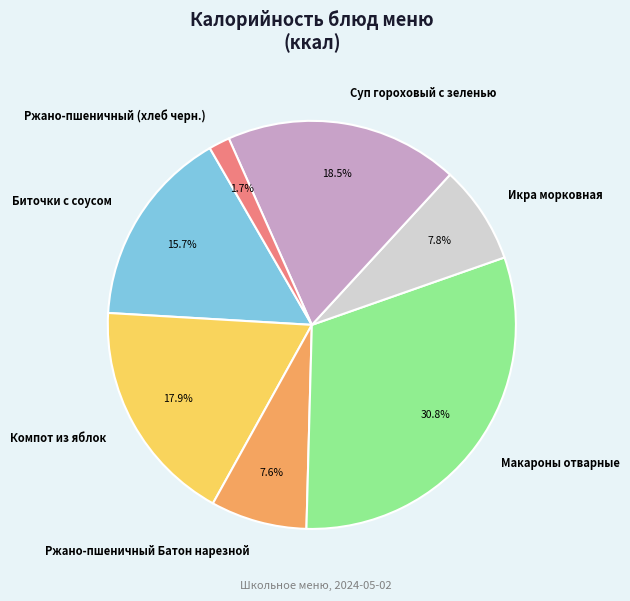

The Икра морковная slice represents 8% of the pie. True or false?

True